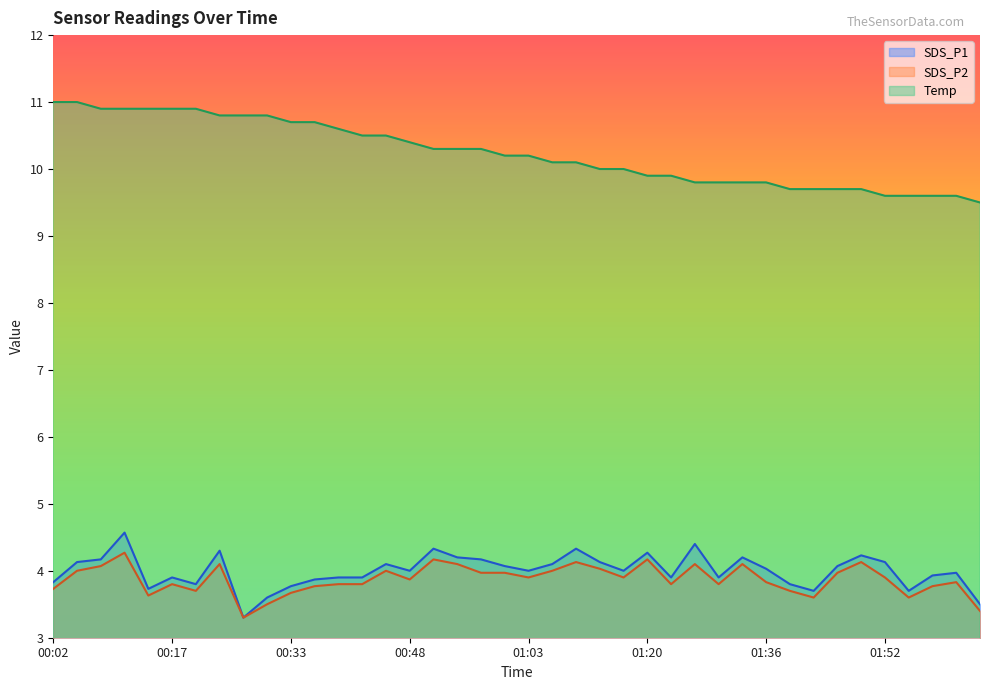

True or false: SDS_P2 has a value of 4.0 at 00:45.

True